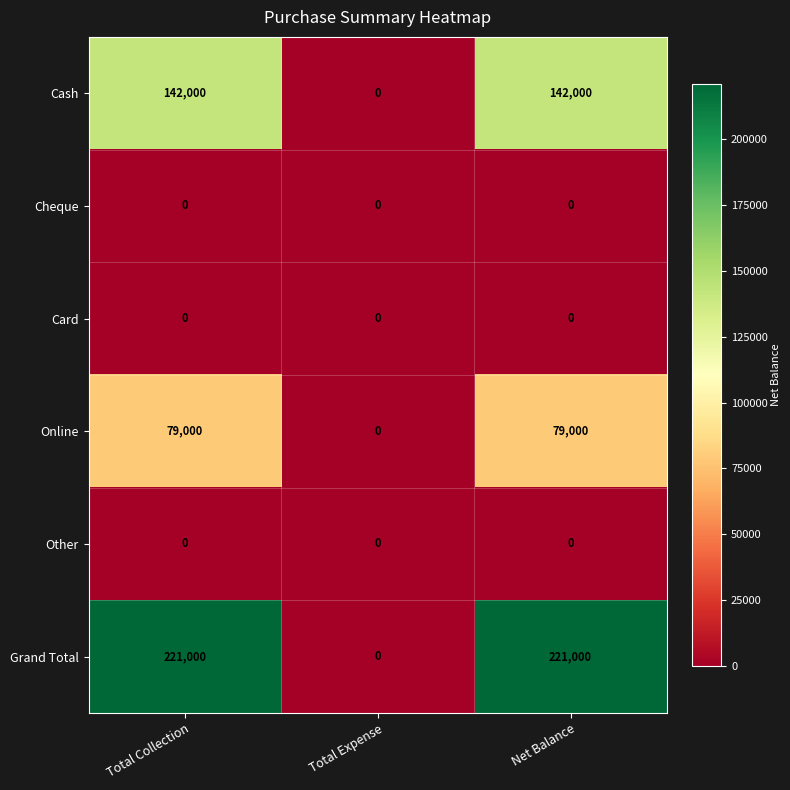

What is the maximum value shown in the chart?

221000